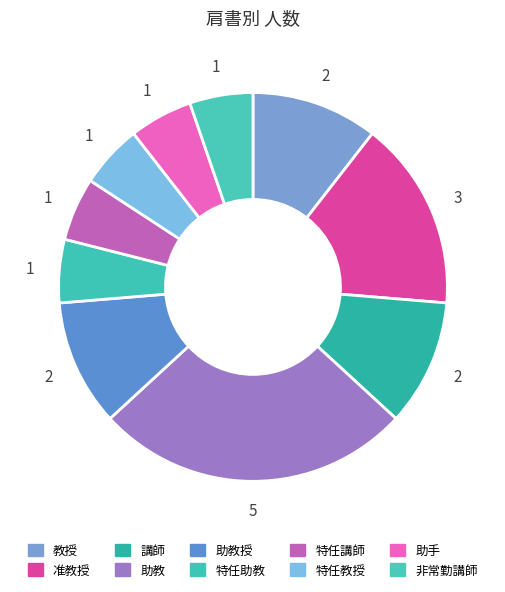

What percentage is the 特任講師 slice, to the nearest percent?

5%